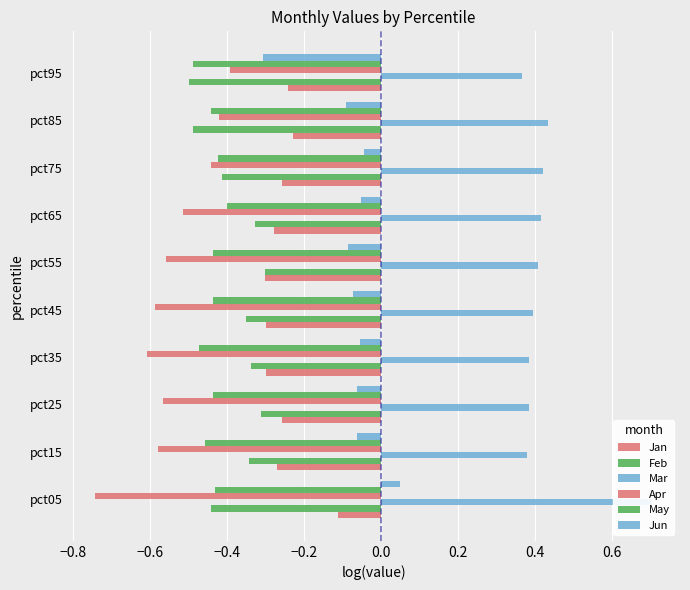

Is the value of Apr at pct35 greater than the value of Mar at pct15?

No